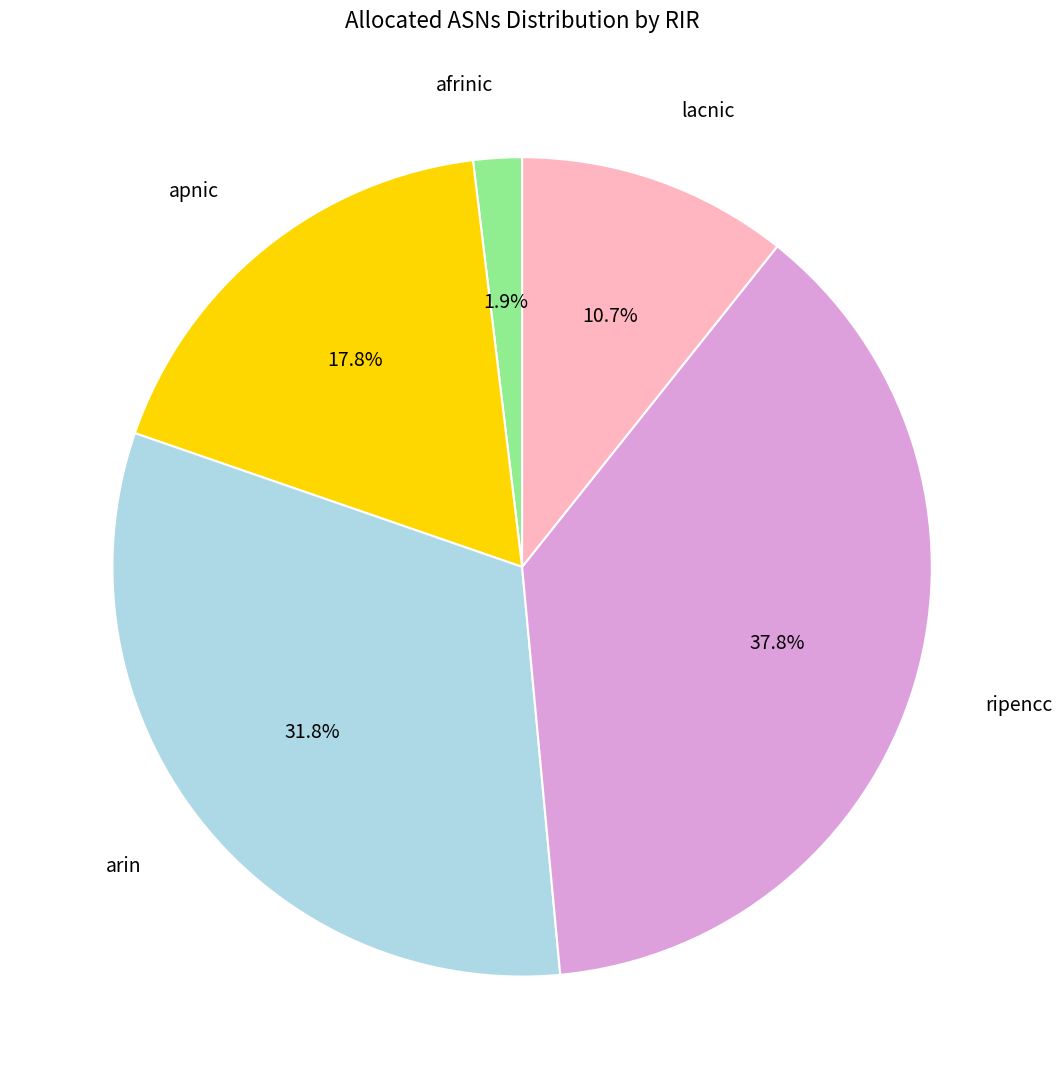

Is the sum of apnic and lacnic greater than half?

No